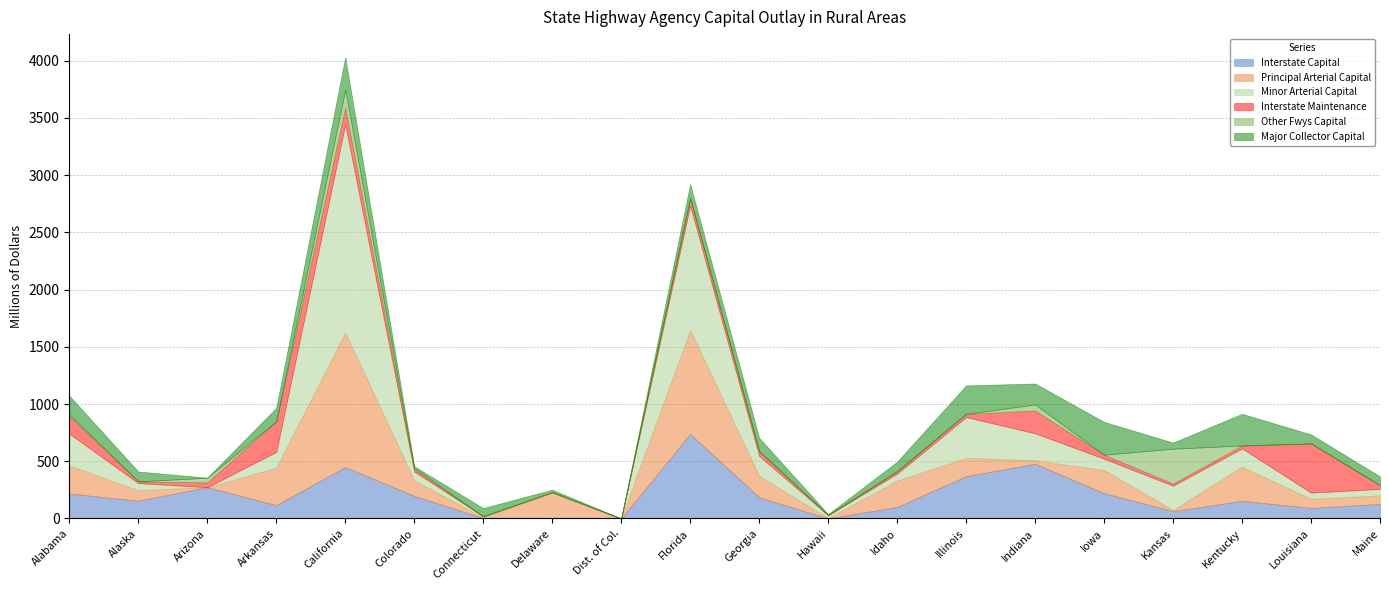

At which category does the chart reach its peak across all series?

California